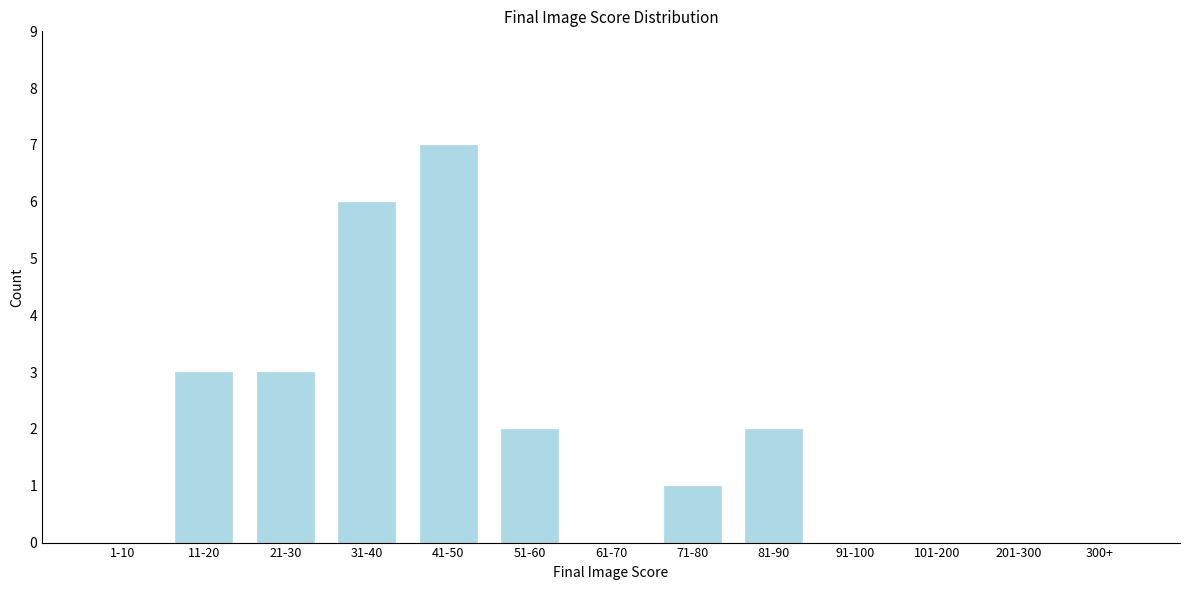

Reading right to left, extract all data points from this chart.

300+=0	201-300=0	101-200=0	91-100=0	81-90=2	71-80=1	61-70=0	51-60=2	41-50=7	31-40=6	21-30=3	11-20=3	1-10=0